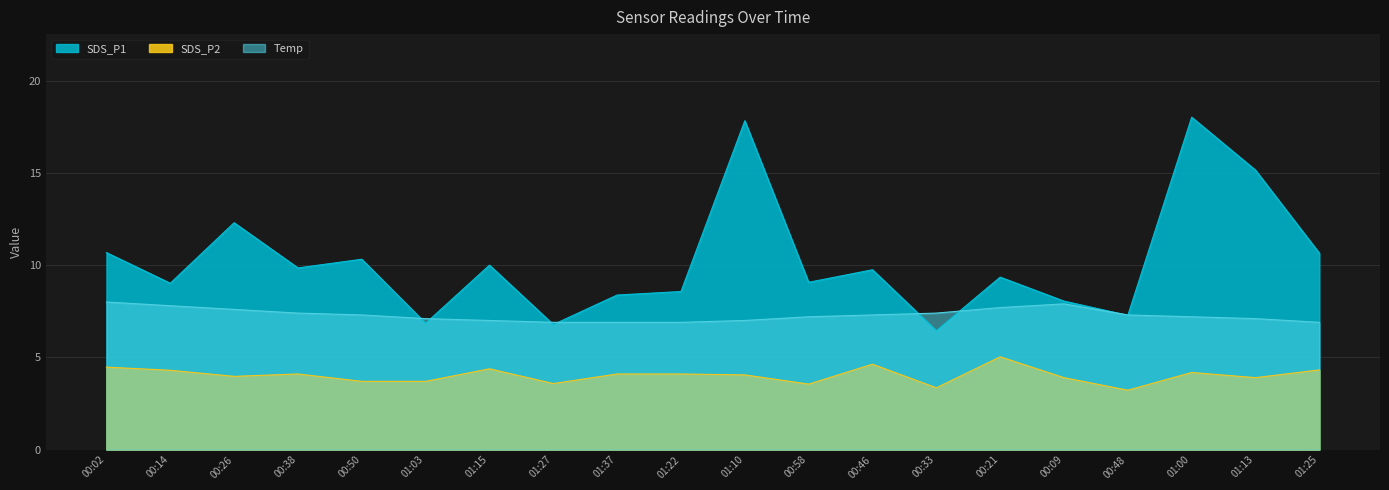

What is the value of the SDS_P2 point at the 7th from the left?

4.4